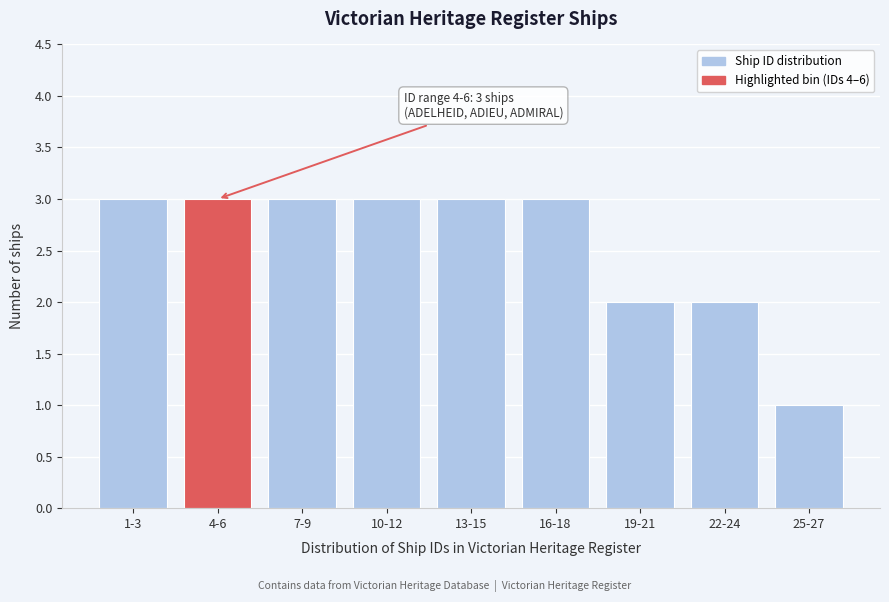

Reading left to right, list all the values displayed in this chart.

3	3	3	3	3	3	2	2	1